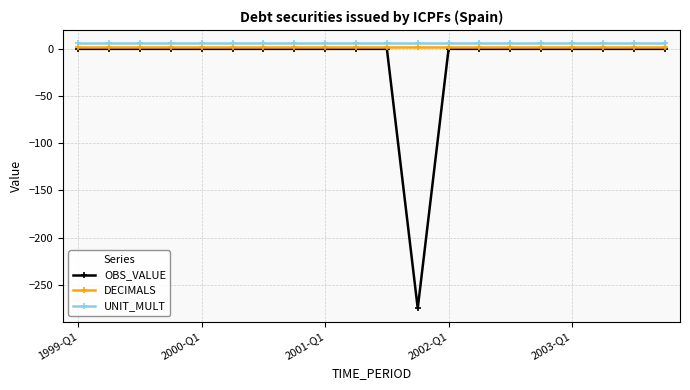

Reading right to left, transcribe all the data shown in this chart.

OBS_VALUE: 0	0	0	0	0	0	0	0	-275	0	0	0	0	0	0	0	0	0	0	0
DECIMALS: 2	2	2	2	2	2	2	2	2	2	2	2	2	2	2	2	2	2	2	2
UNIT_MULT: 6	6	6	6	6	6	6	6	6	6	6	6	6	6	6	6	6	6	6	6